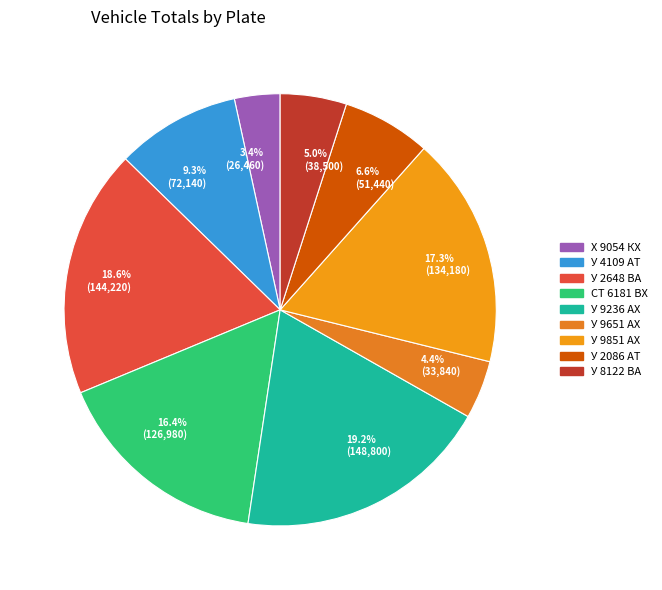

Do У 9651 АХ and У 9851 АХ together represent more than half of the pie?

No